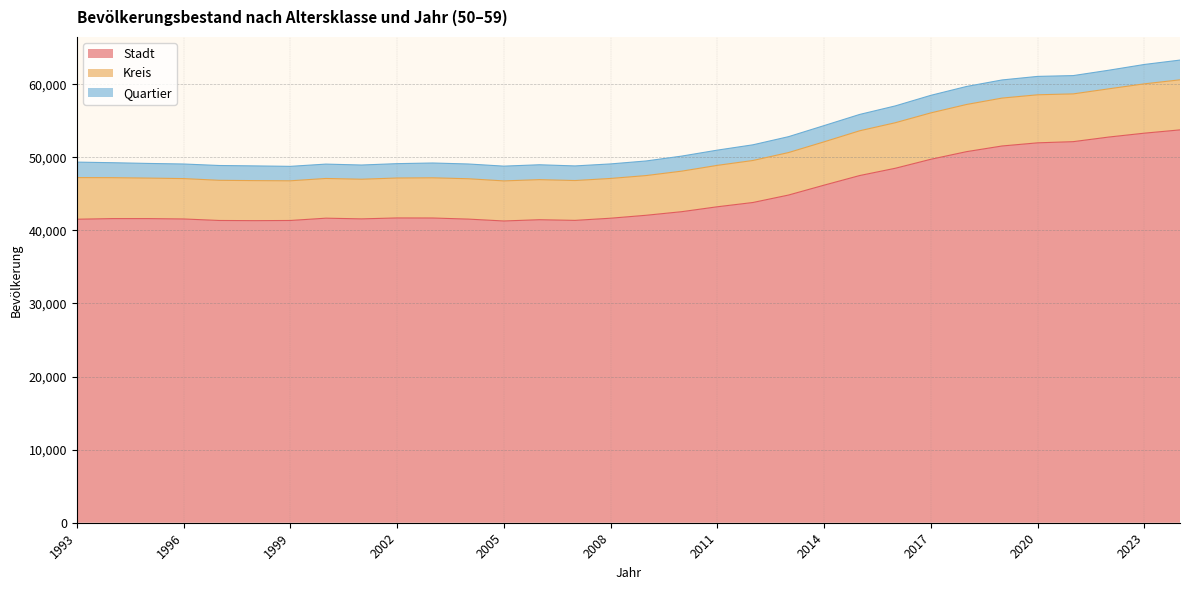

Between 2004 and 1993, which is larger?

2004